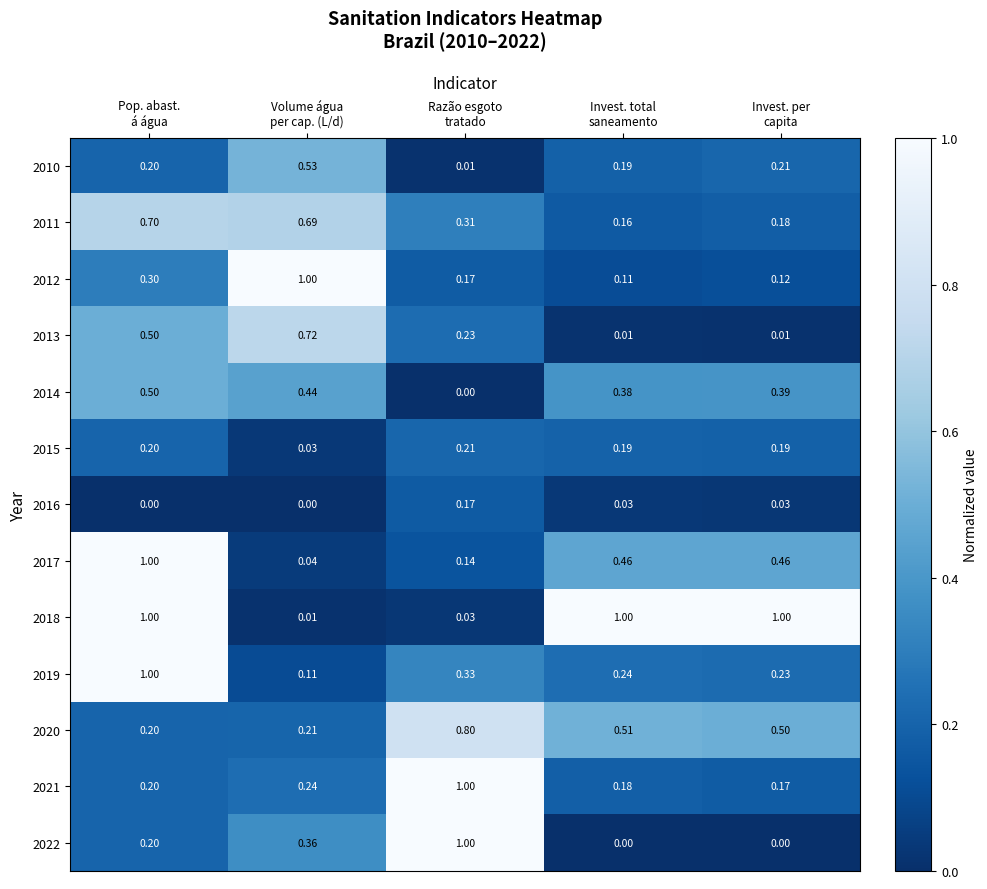

How many values in 2022 are above zero?

3